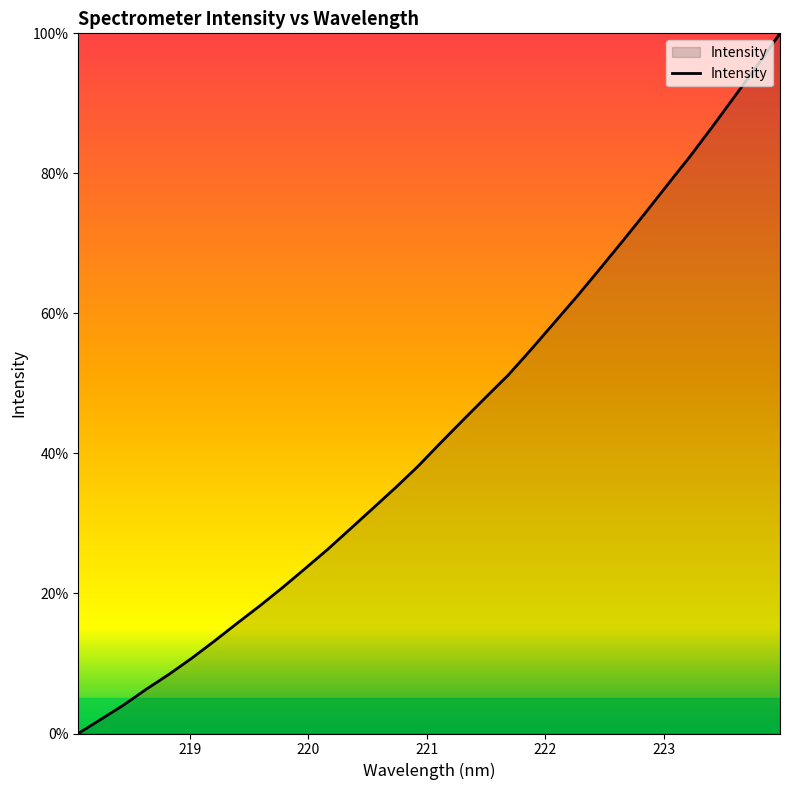

How many positive values are there?

31